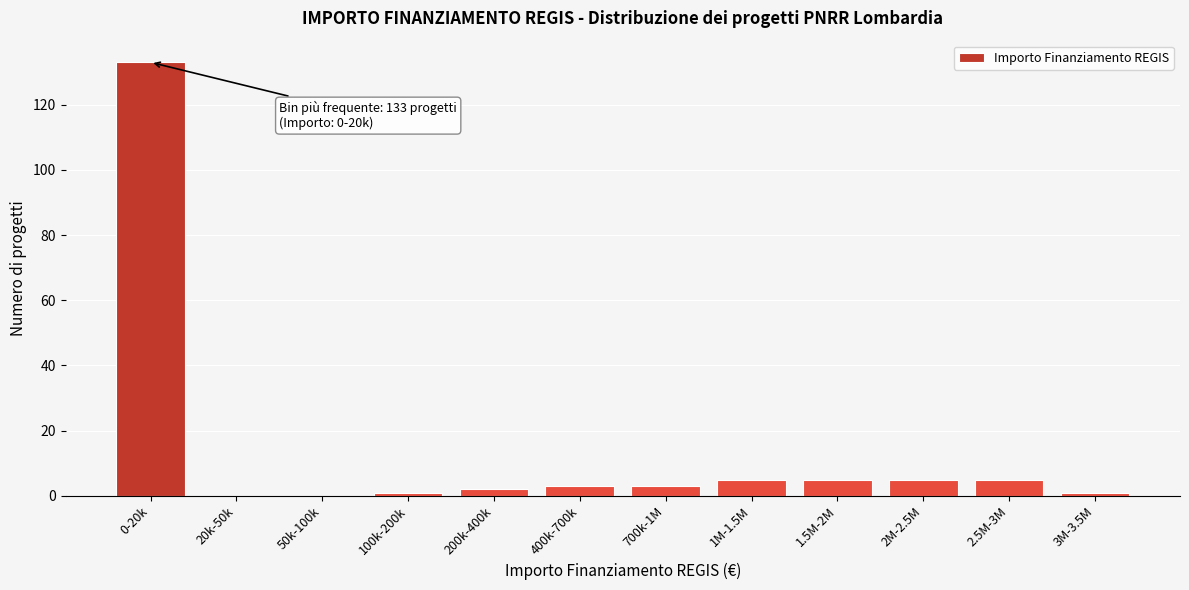

Reading right to left, transcribe all the data shown in this chart.

3M-3.5M=1	2.5M-3M=5	2M-2.5M=5	1.5M-2M=5	1M-1.5M=5	700k-1M=3	400k-700k=3	200k-400k=2	100k-200k=1	50k-100k=0	20k-50k=0	0-20k=133